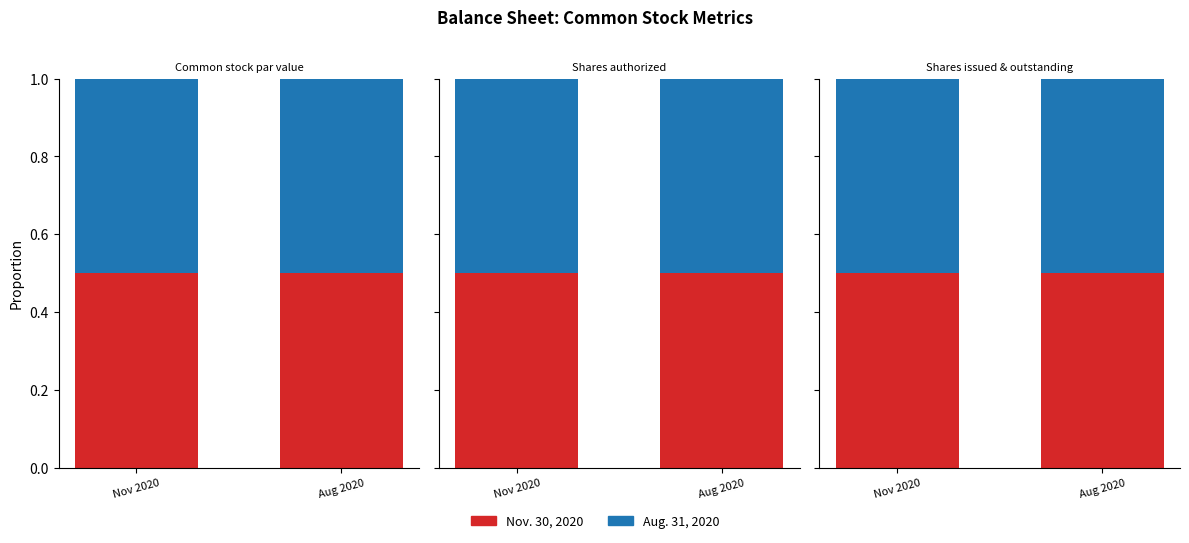

Which series changed the most between Common stock par value and Shares issued & outstanding?

Nov. 30, 2020